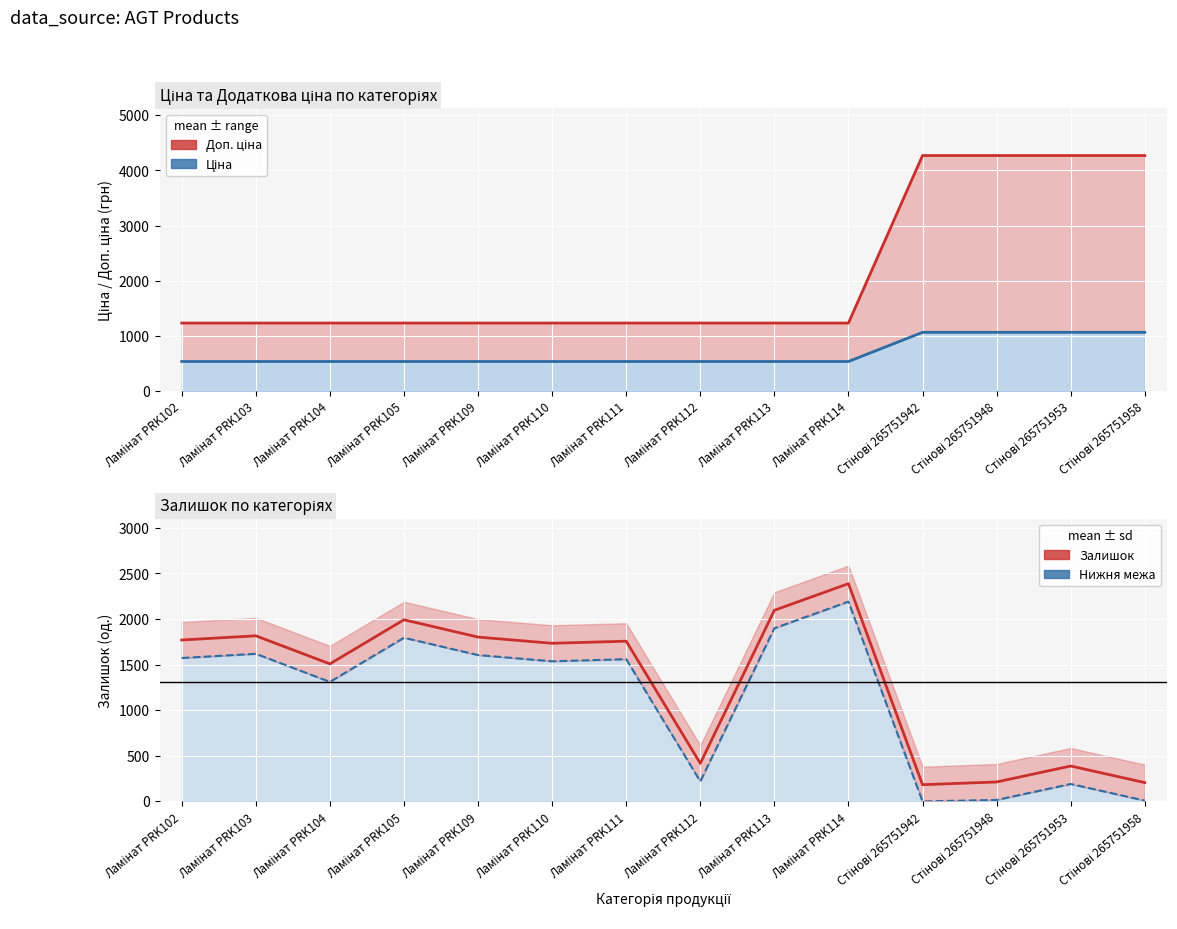

At how many categories does at least one series exceed 3693?

4